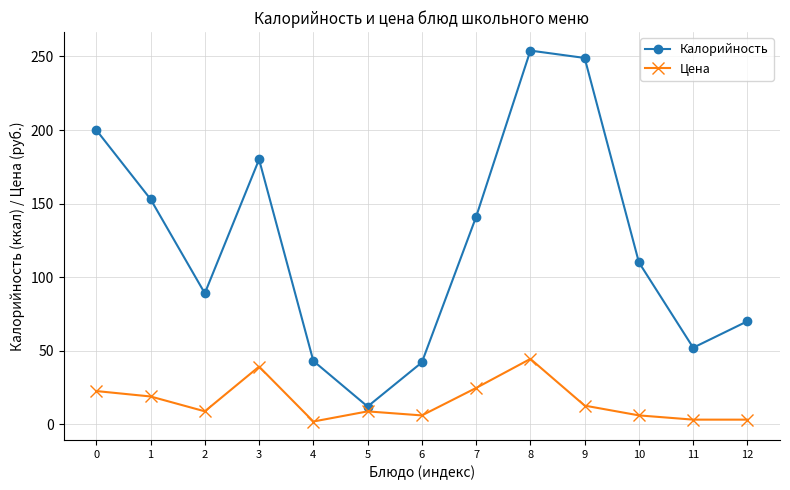

List the series in order of their overall mean, highest first.

Калорийность, Цена